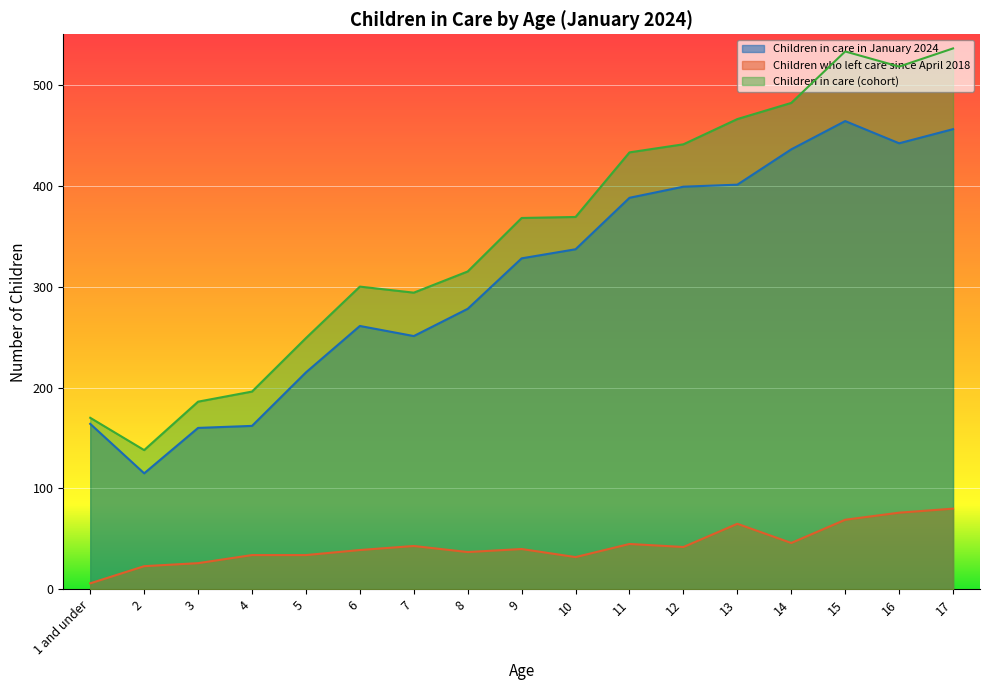

How many lines are shown in the chart?

3